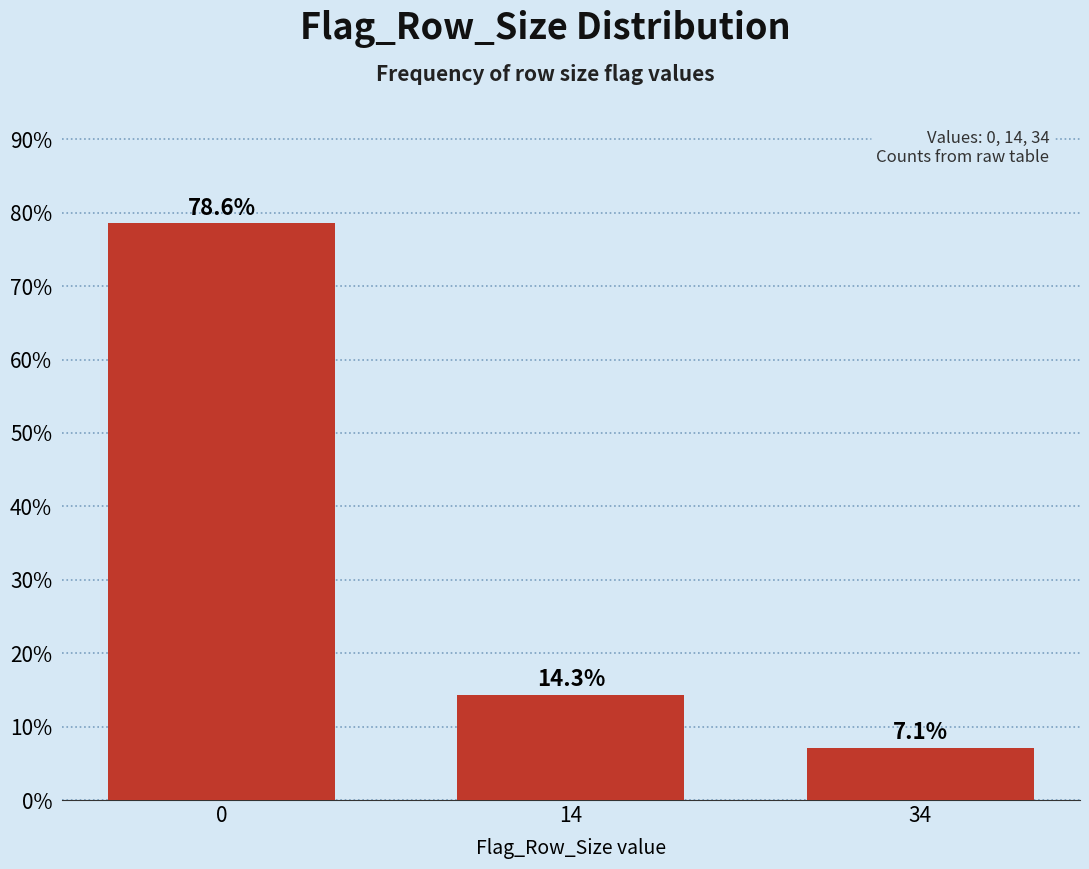

Reading left to right, extract all data points from this chart.

0=78.6	14=14.3	34=7.1